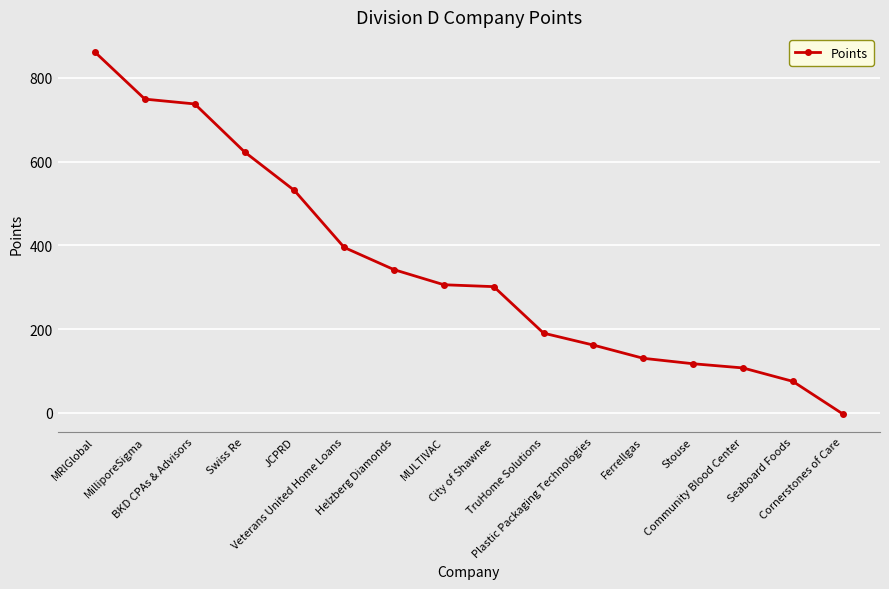

Is it true that the value at TruHome Solutions is 190.5?

True